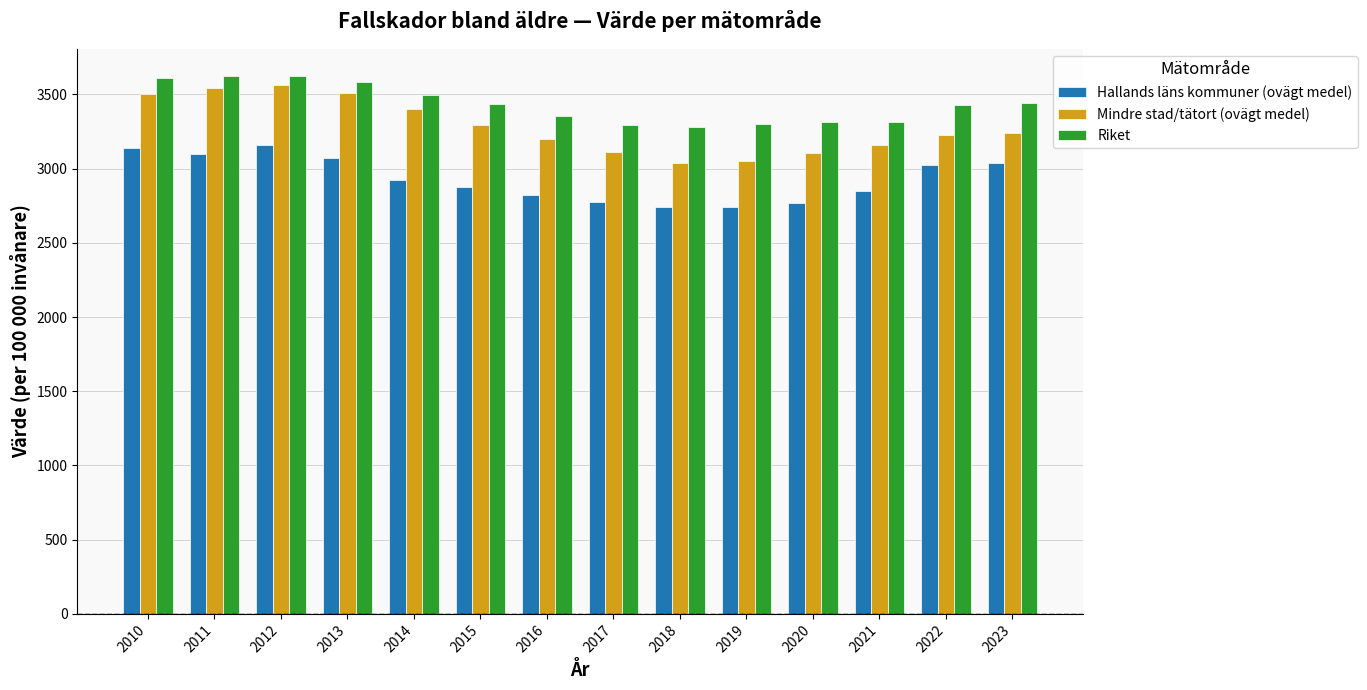

What is the sum of all Mindre stad/tätort (ovägt medel) values?

45943.2